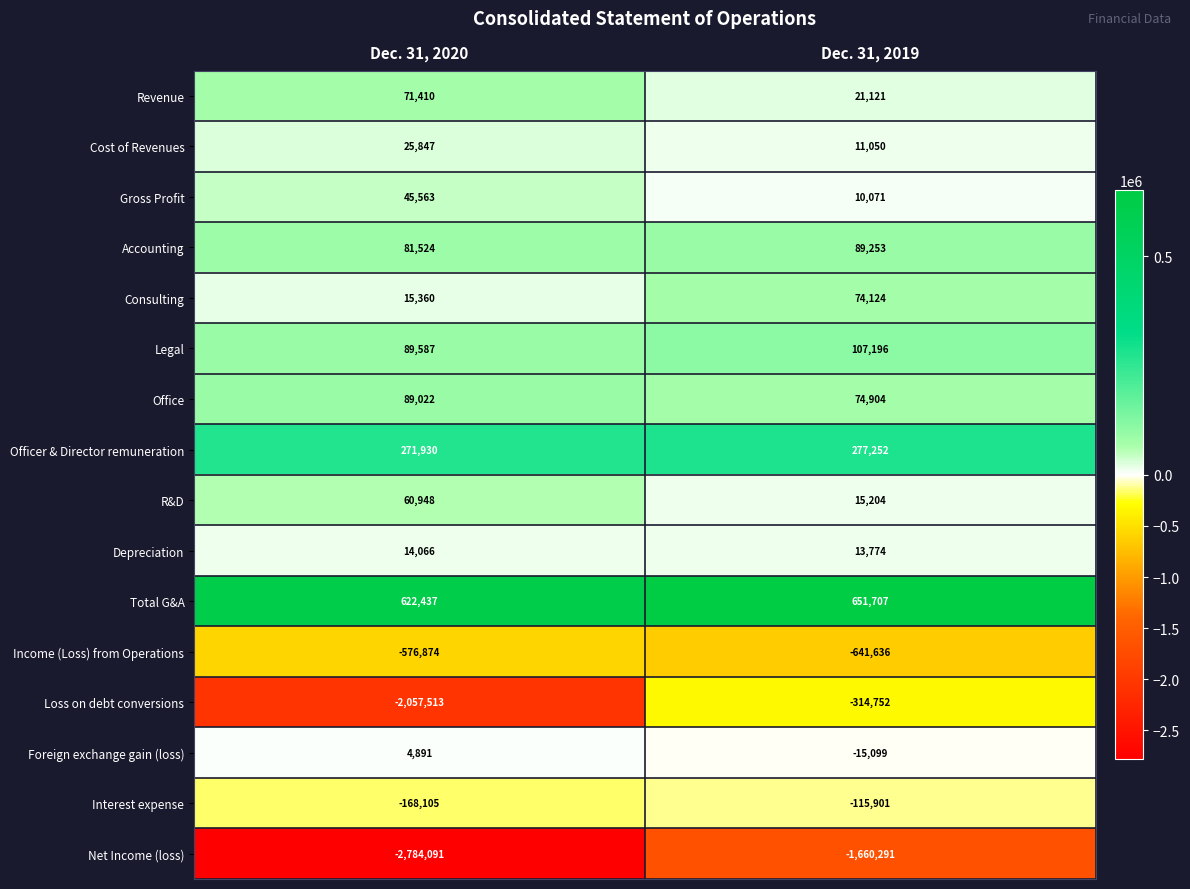

At which category is the sum across all series the highest?

Dec. 31, 2019